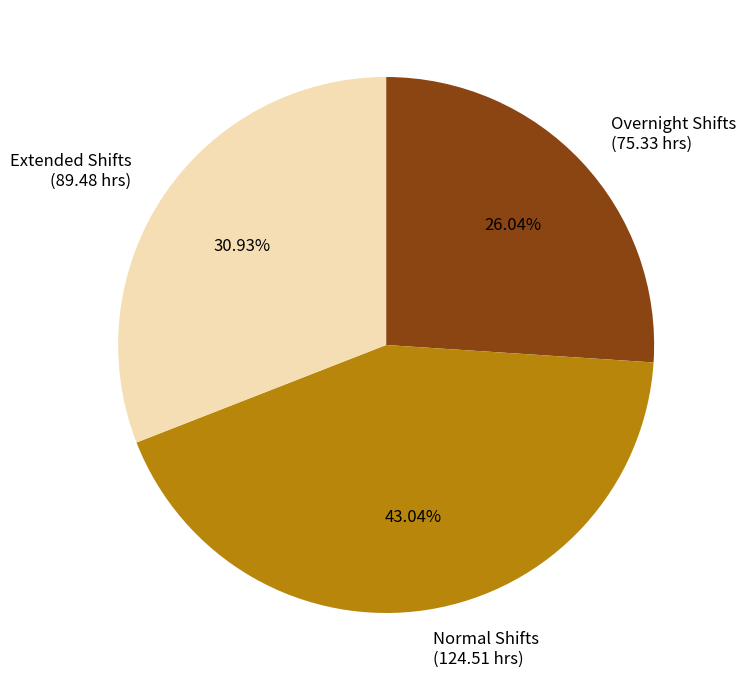

Is there a majority slice in this chart?

No